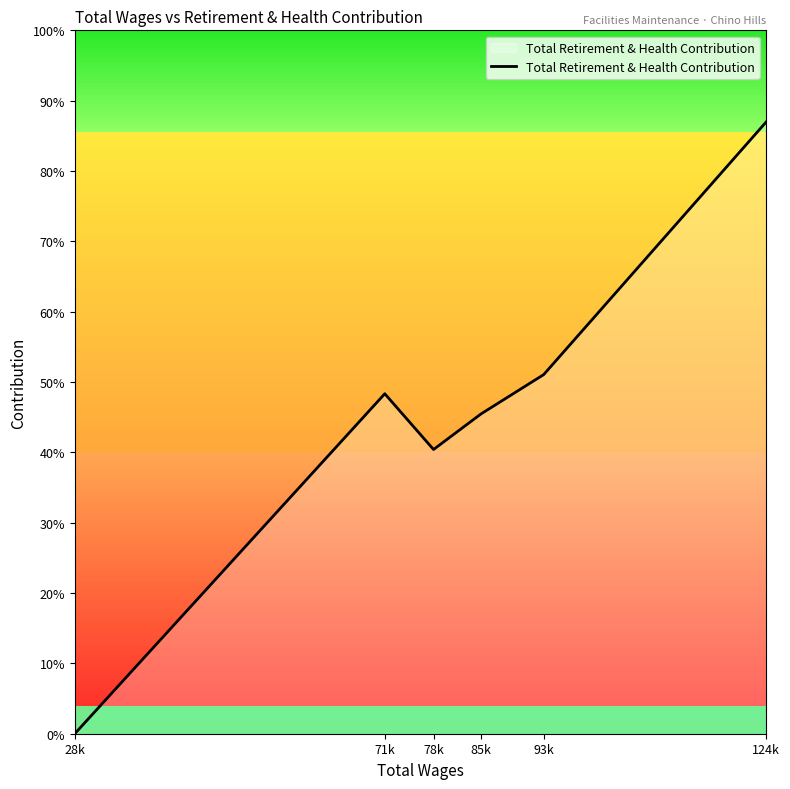

True or false: the data shows 73344 at 71k.

False